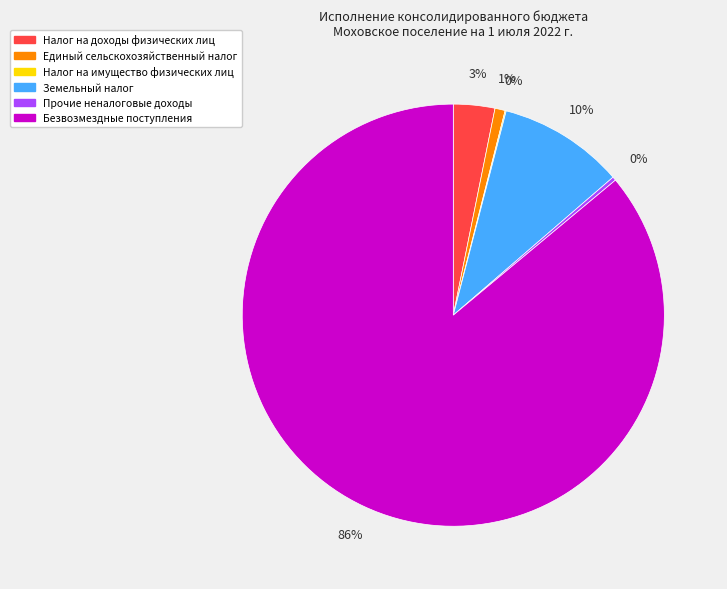

Which category accounts for the majority?

Безвозмездные поступления